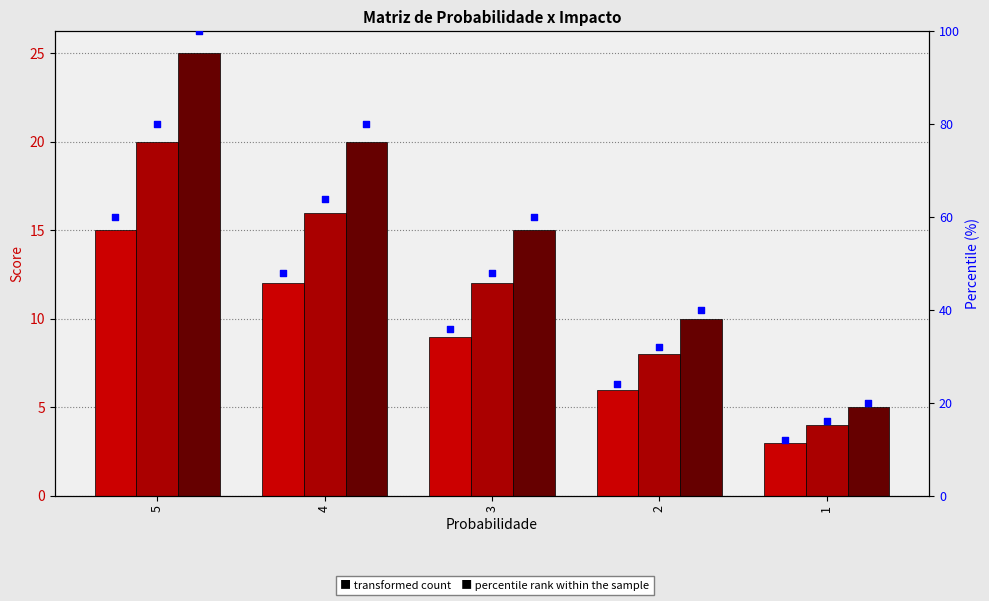

Which series has the largest Y range (max minus min)?

Impact 5 percentile